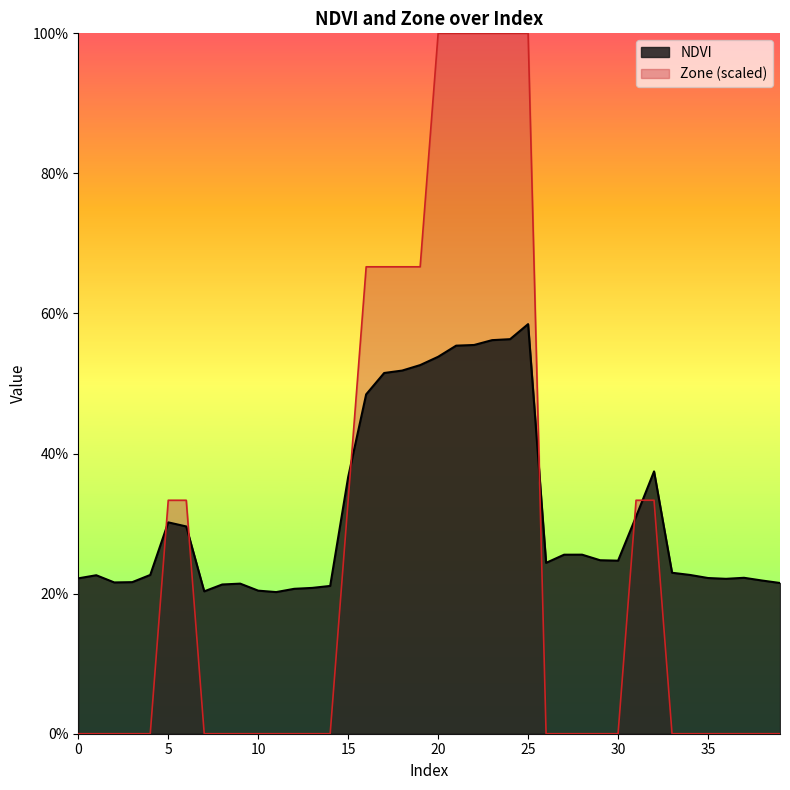

Between 5 and 20, which is larger?

20